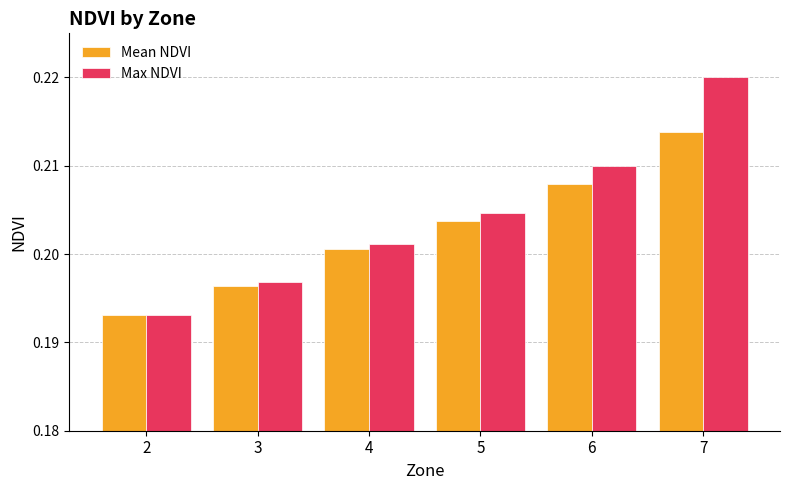

At which label does Max NDVI reach its peak?

7